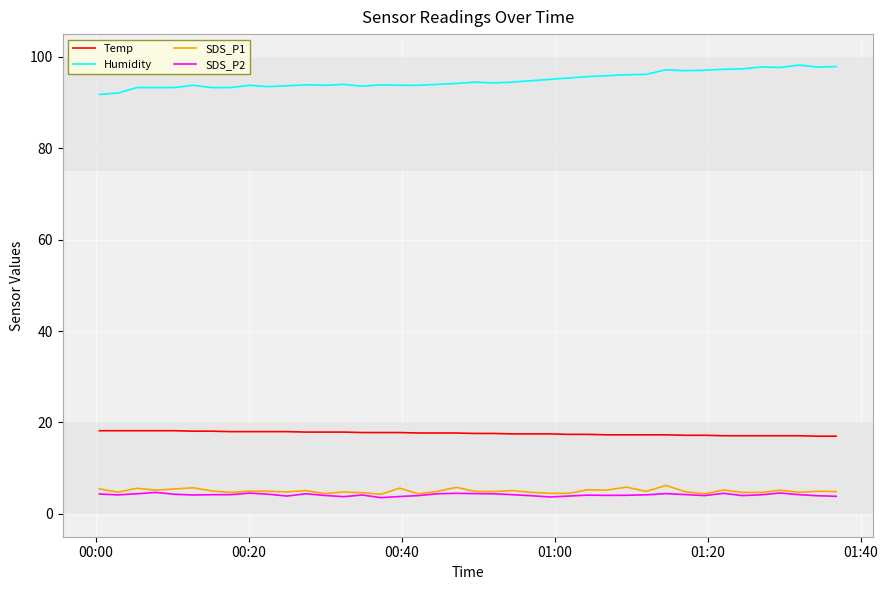

What is the maximum value for Humidity?

98.2